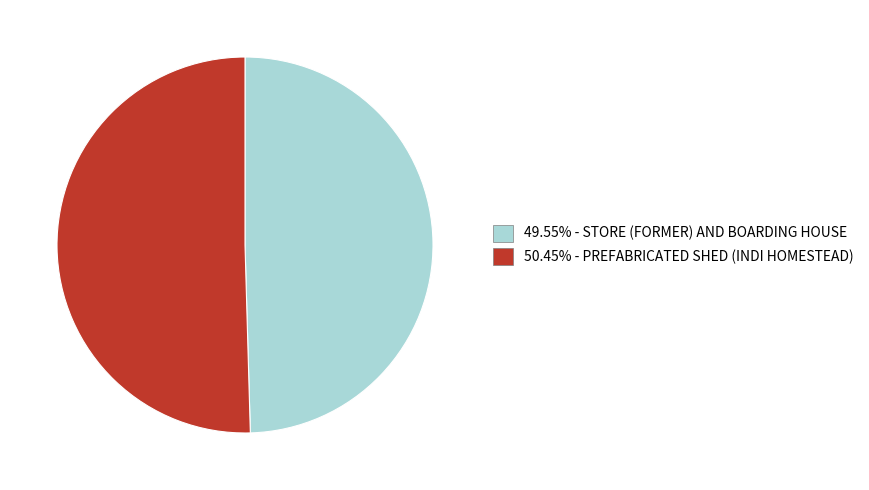

Count the number of slices in the pie.

2